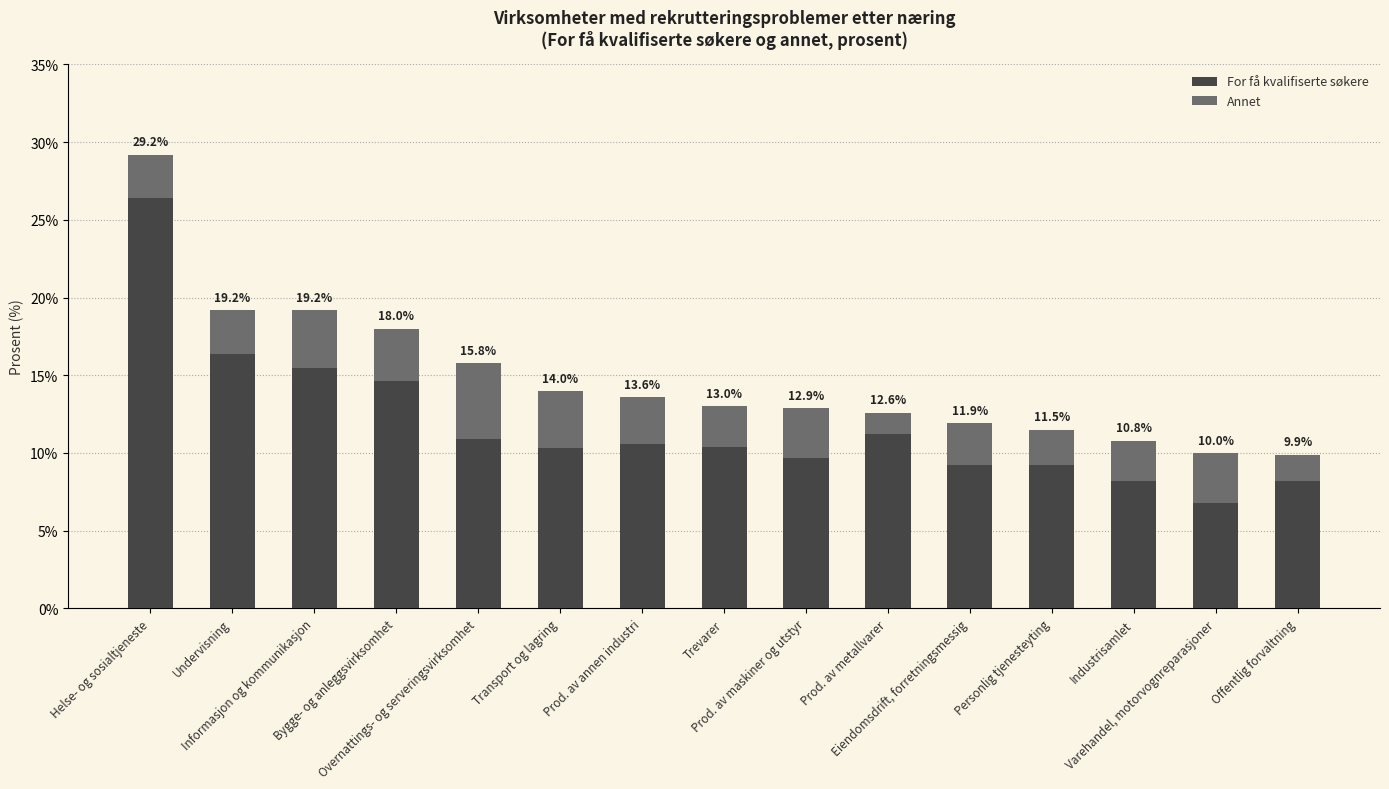

Does the chart contain stacked bars?

Yes